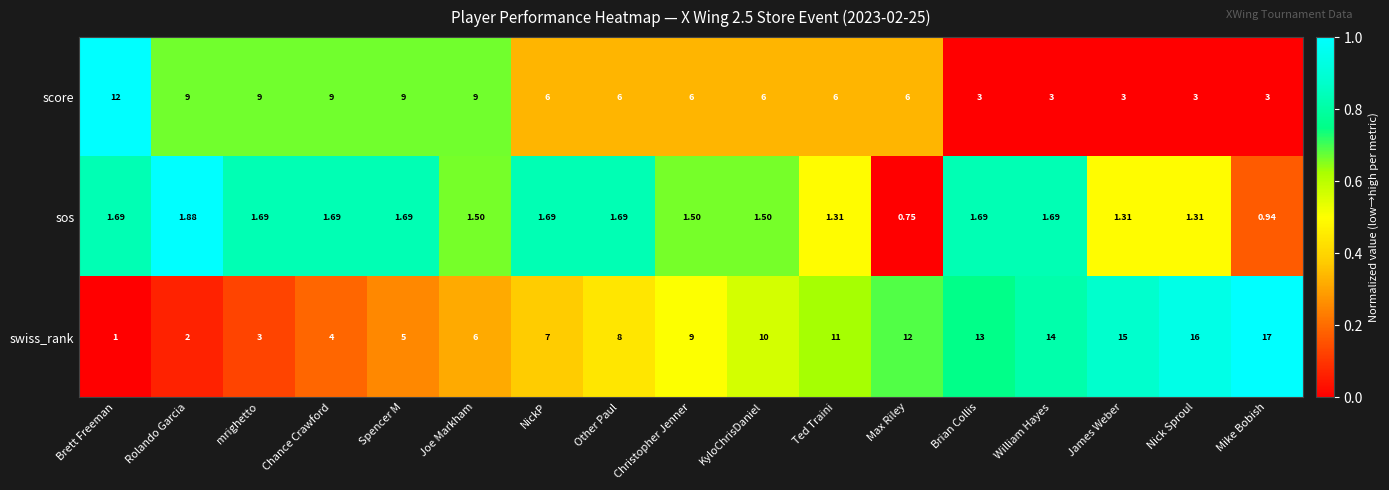

How many distinct data groups are displayed?

3